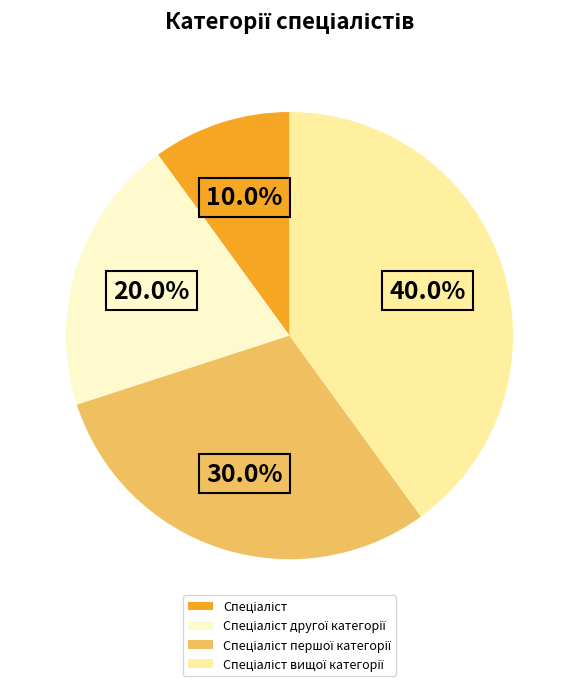

Is there a majority slice in this chart?

No